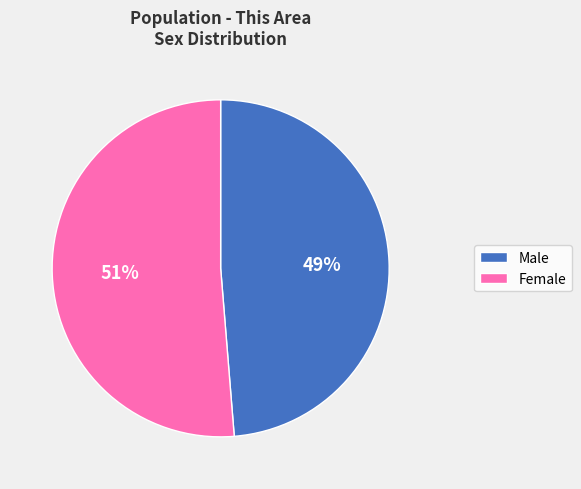

What percentage is the Male slice, to the nearest percent?

49%